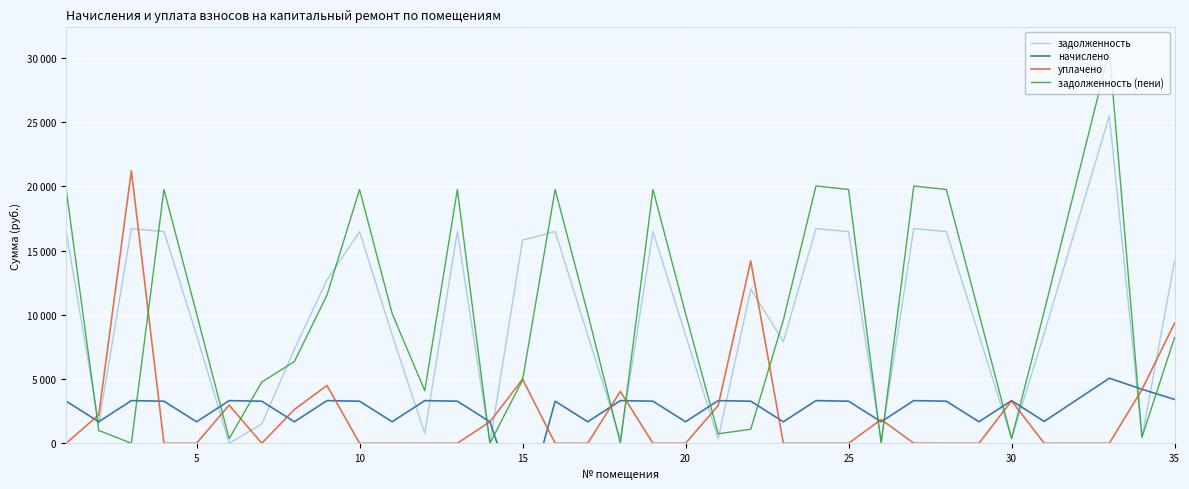

How many interior local valleys does the задолженность series have?

10